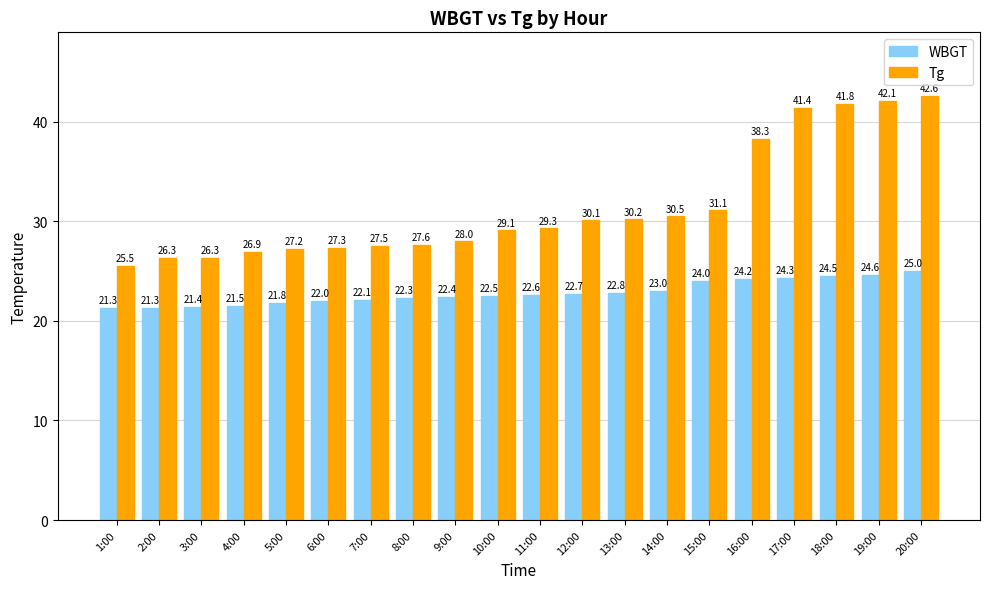

What are all the series names shown in the legend?

WBGT, Tg